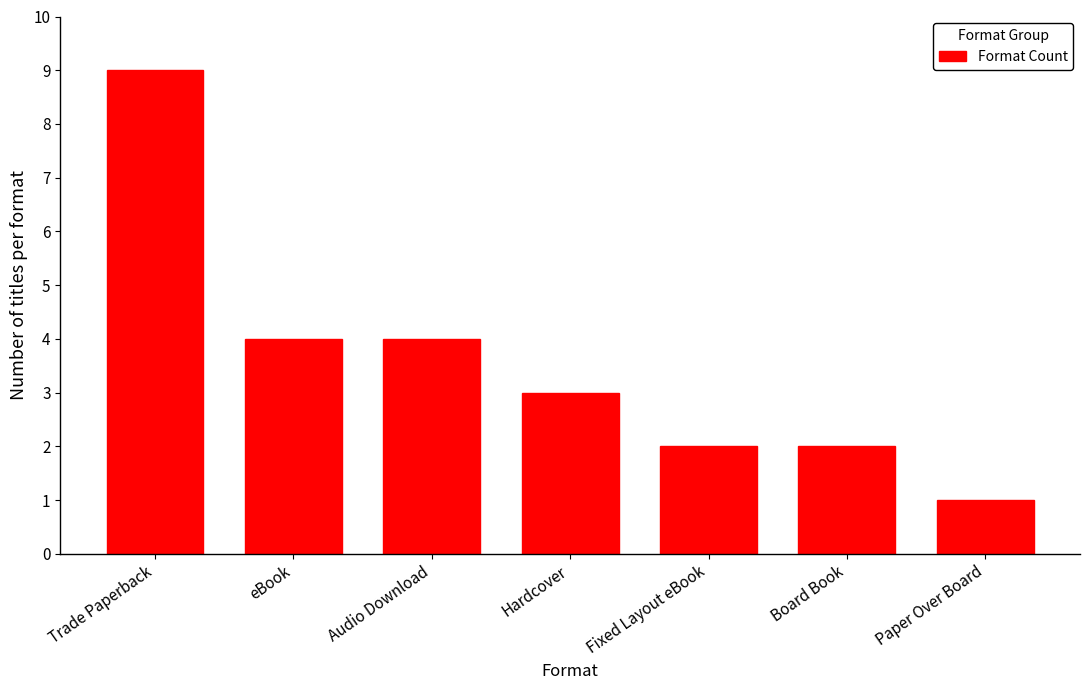

What is the maximum value shown in the chart?

9